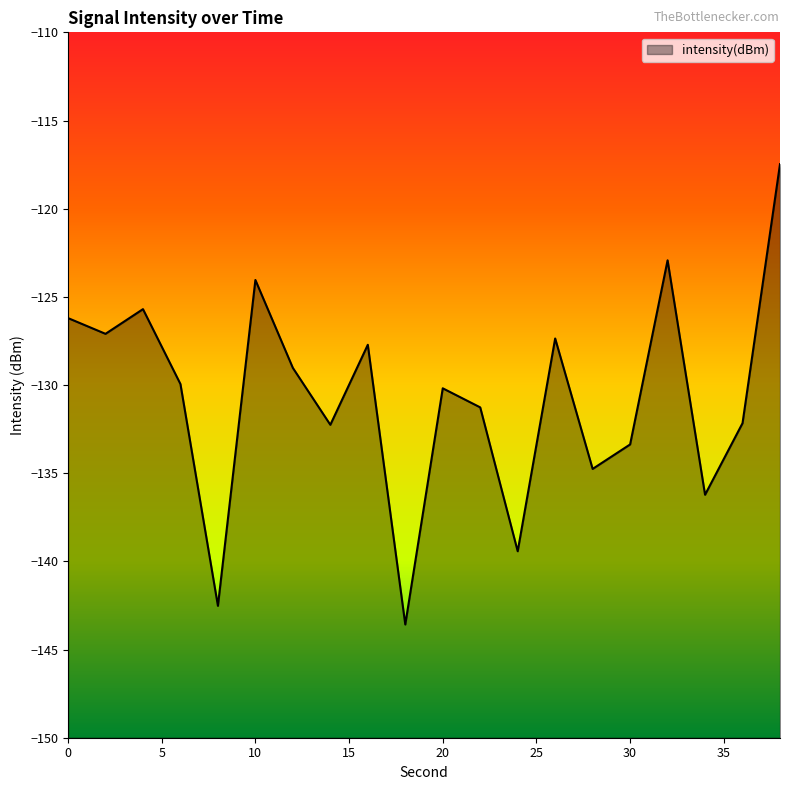

What is the difference between the values at 8 and 0?

16.3